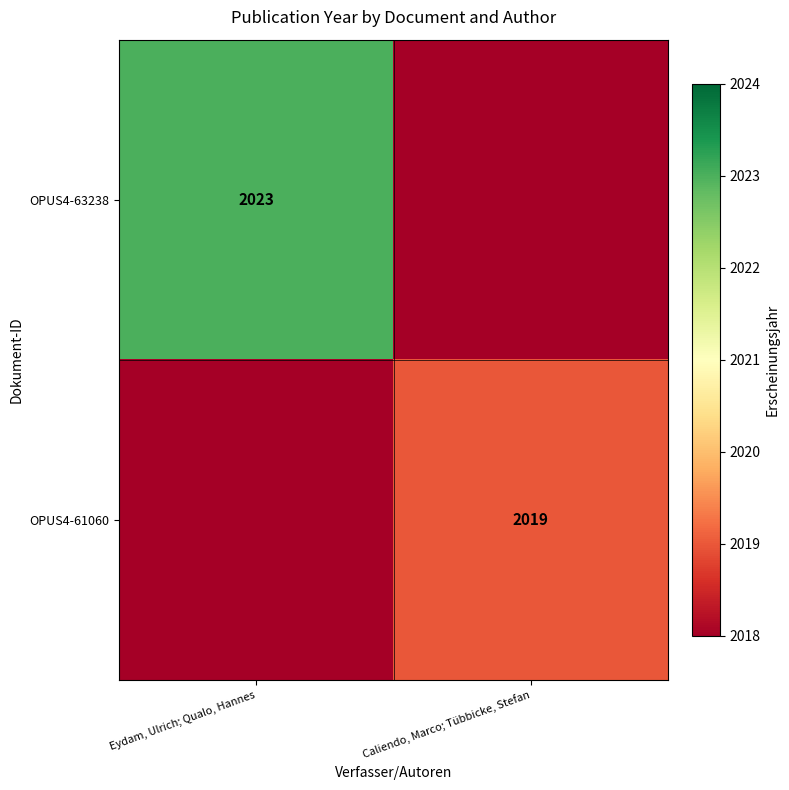

Is the value of OPUS4-61060 at Caliendo, Marco; Tübbicke, Stefan greater than the value of OPUS4-63238 at Eydam, Ulrich; Qualo, Hannes?

No